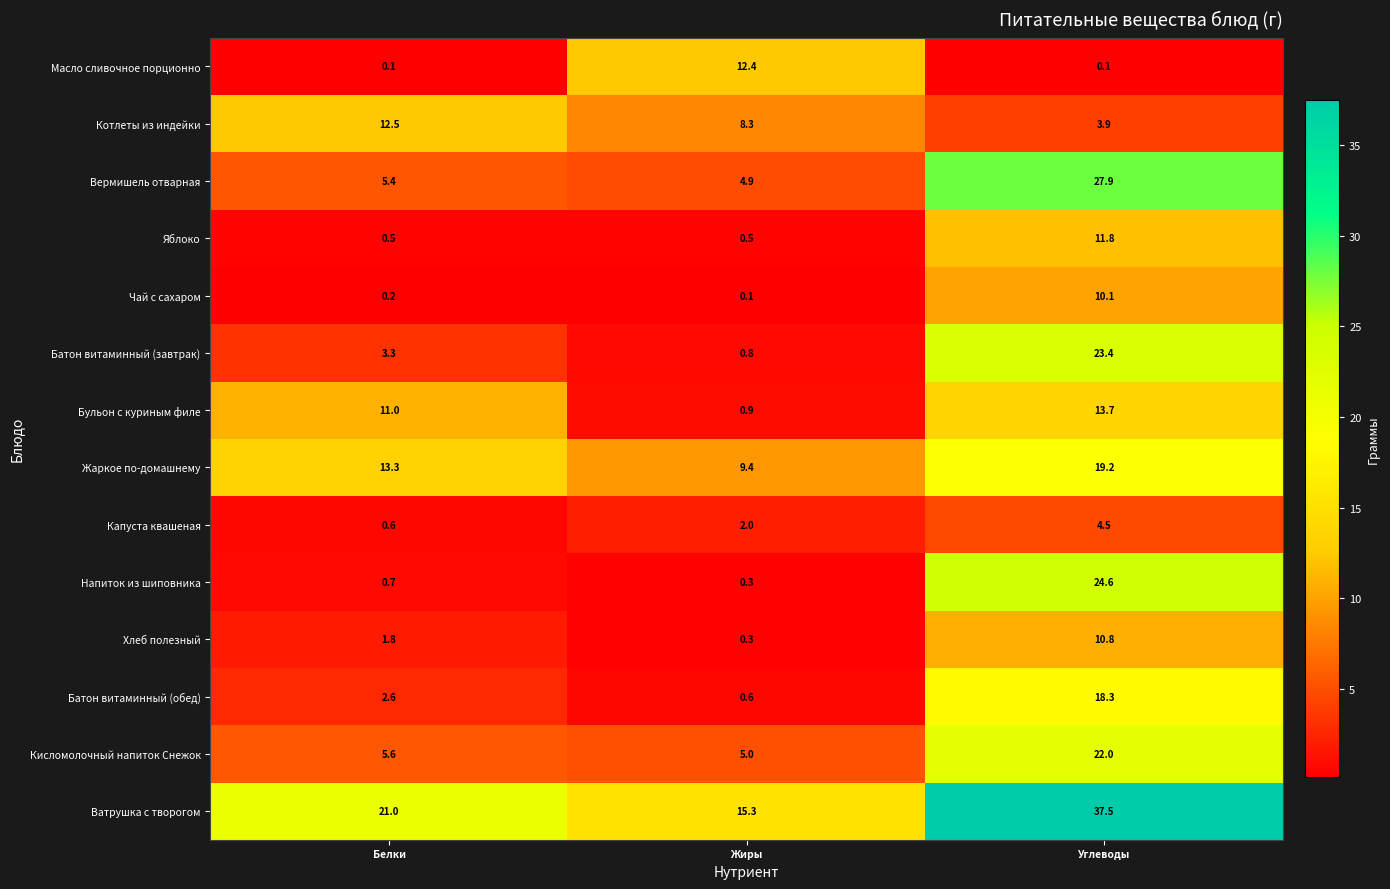

At which label does Котлеты из индейки first exceed 8?

Белки